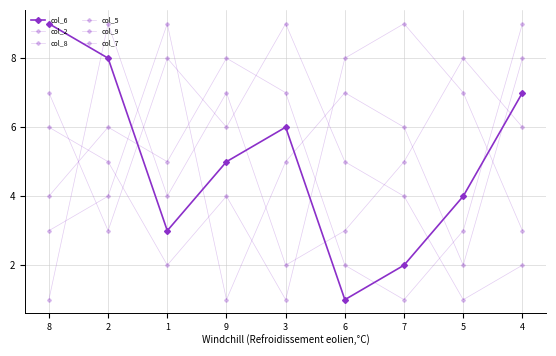

How many series are shown in this chart?

6